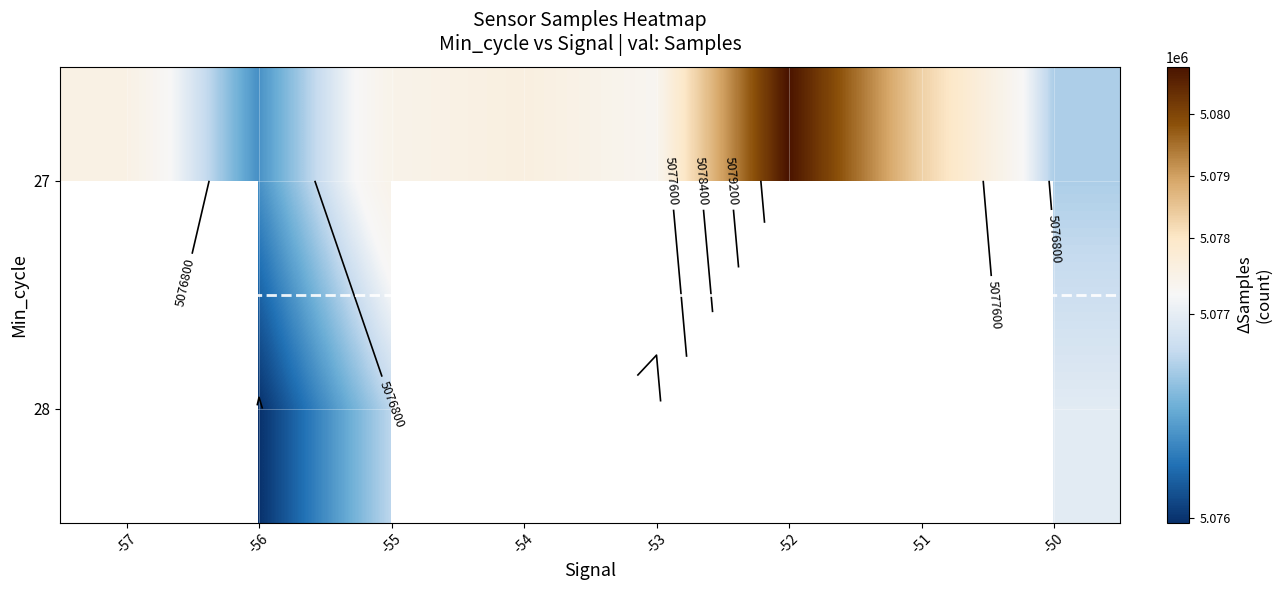

At -52, list the series in order from largest to smallest.

27, 28